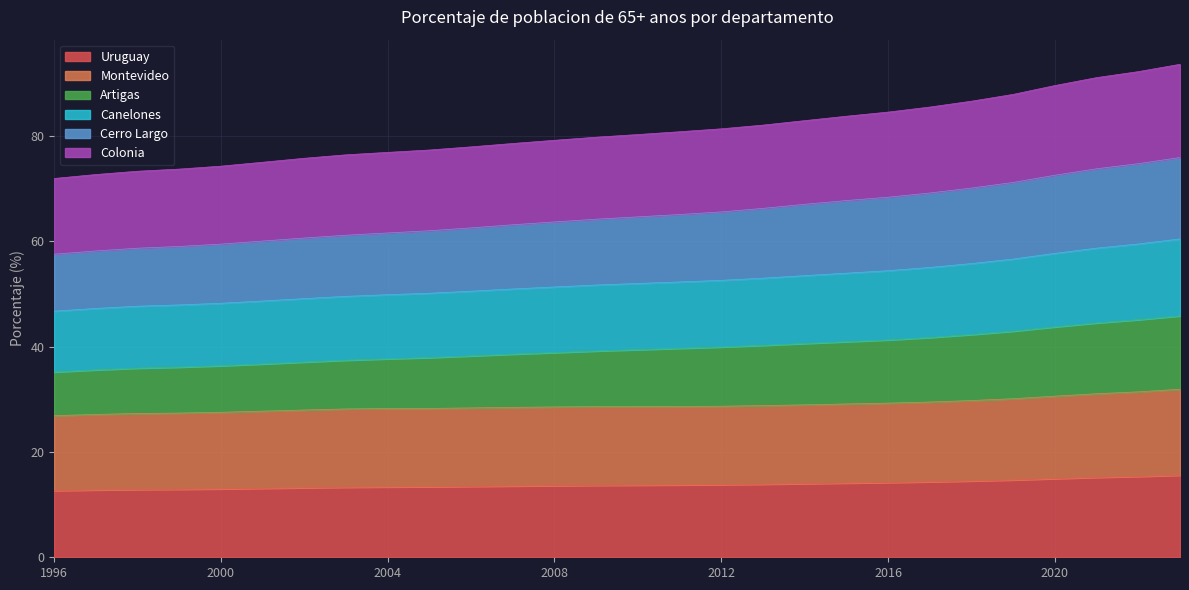

What is the highest value of the Uruguay series?

15.6